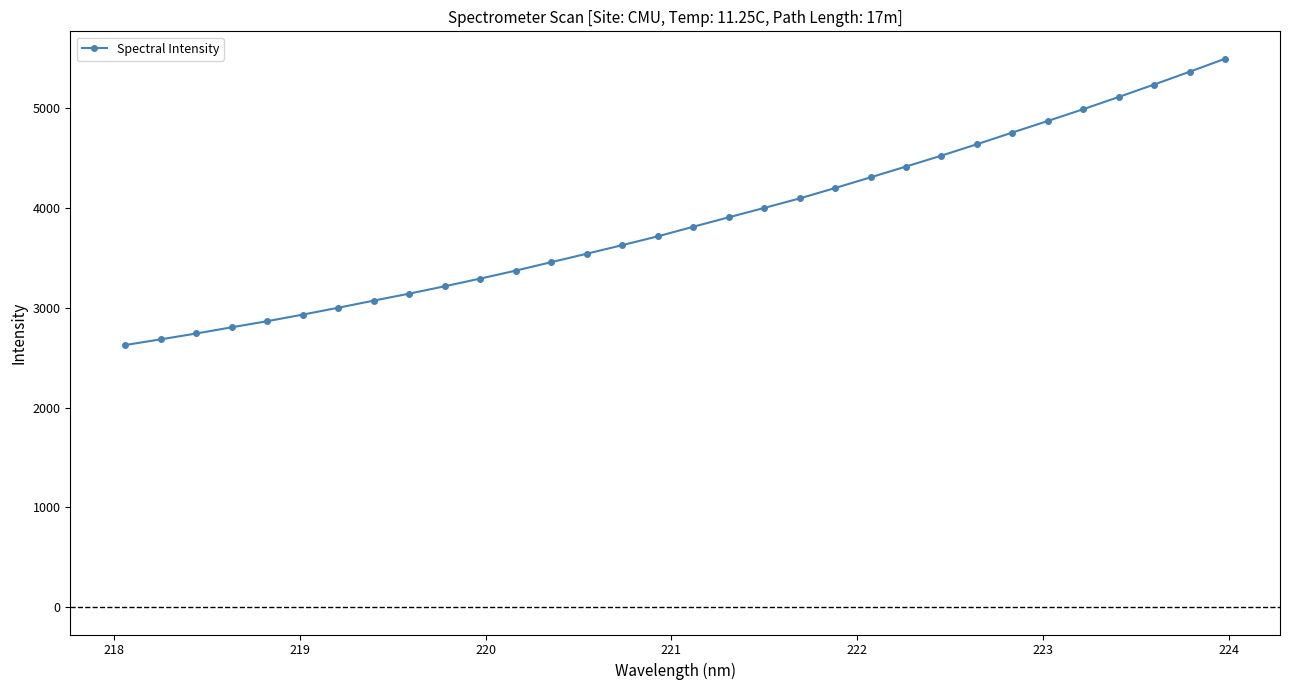

What is the difference between the second highest and minimum values?

2739.7